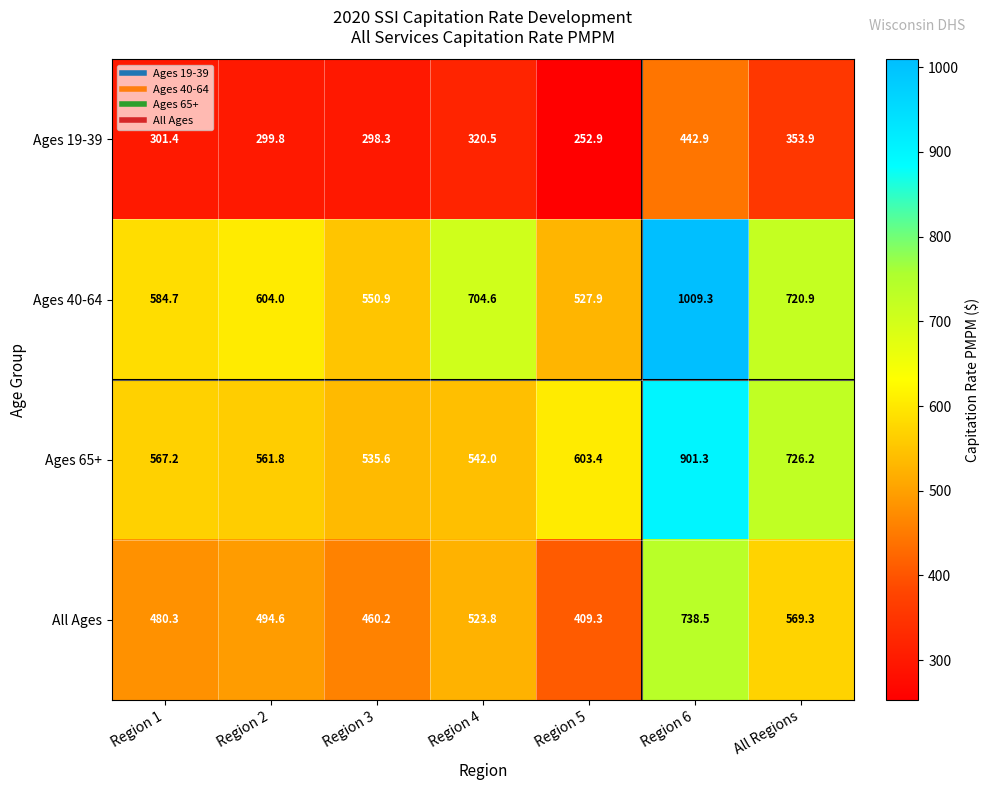

What is the difference between the second highest and second lowest values in the Ages 65+ series?

184.2